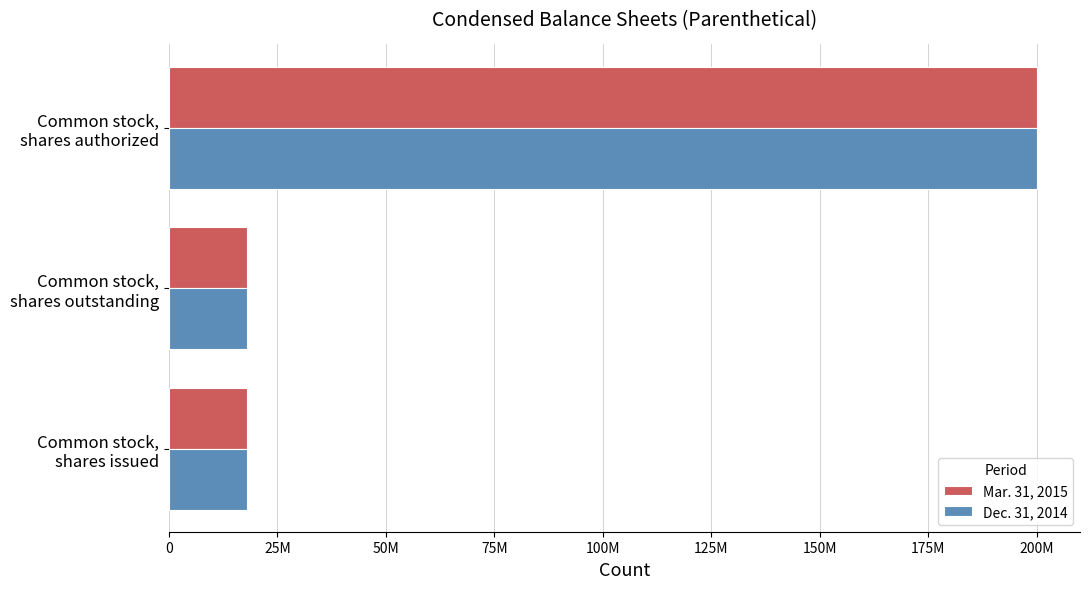

Reading left to right, list all the values displayed in this chart.

Mar. 31, 2015: 17946000	17946000	200000000
Dec. 31, 2014: 17943000	17943000	200000000